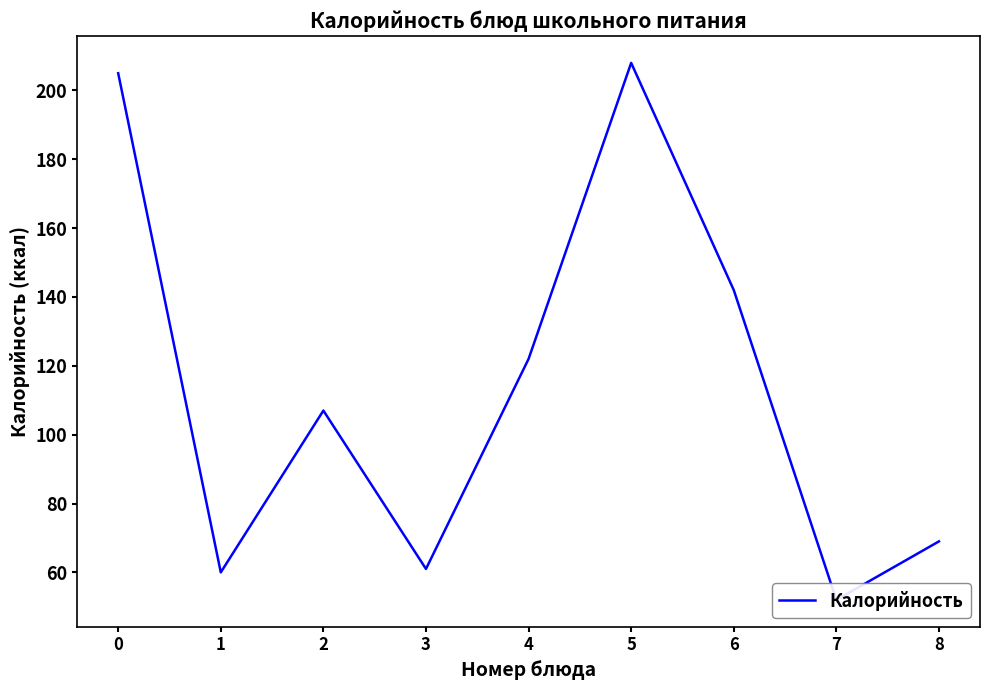

Rank the categories by value from highest to lowest.

5, 0, 6, 4, 2, 8, 3, 1, 7